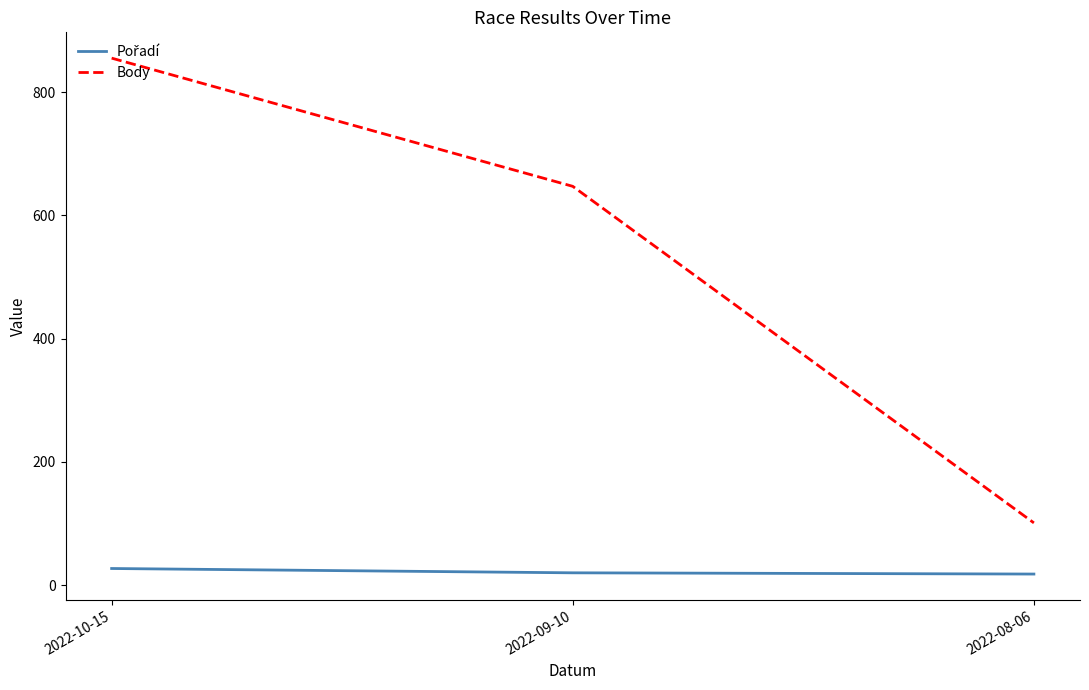

Which series has the largest total across all categories?

Body